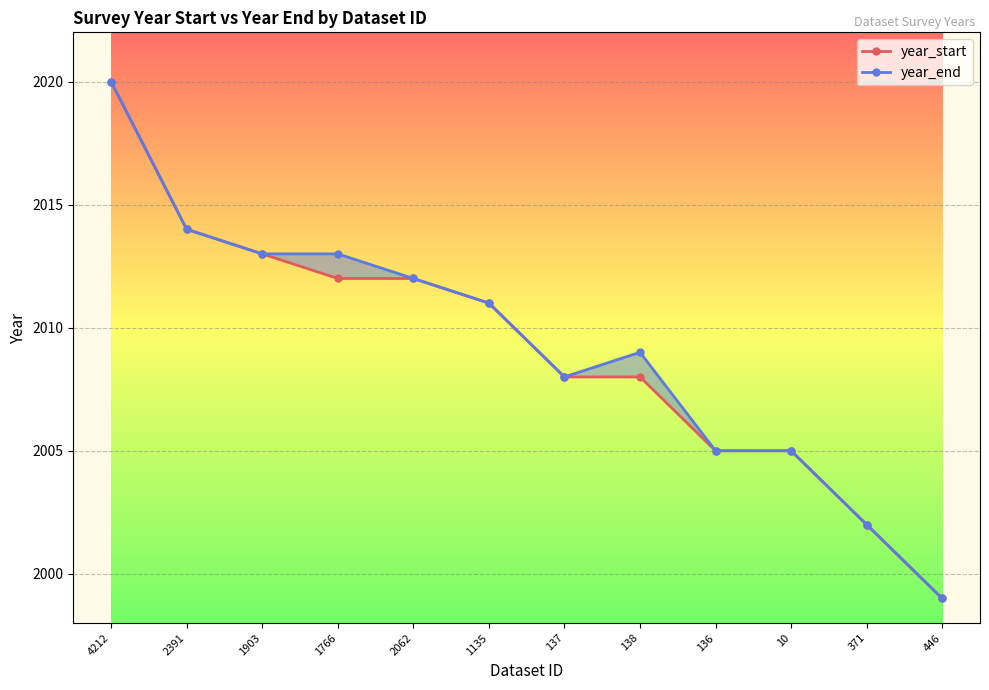

Rank the categories by year_start value from lowest to highest.

446, 371, 136, 10, 137, 138, 1135, 1766, 2062, 1903, 2391, 4212